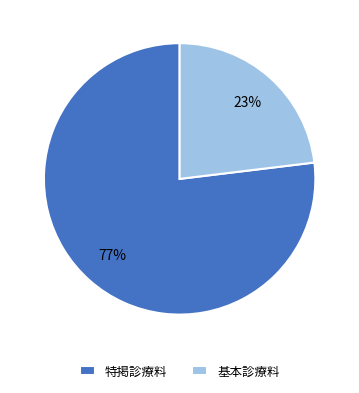

Rank the categories by value from highest to lowest.

特掲診療料, 基本診療料